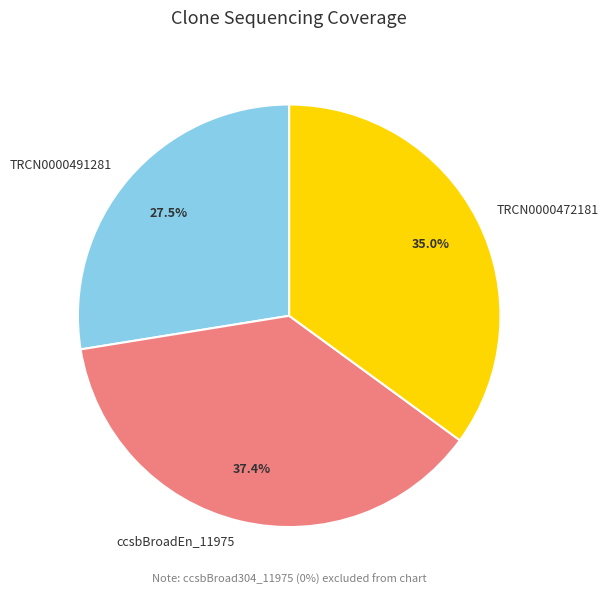

Is it true that TRCN0000472181 is 35% of the pie?

True